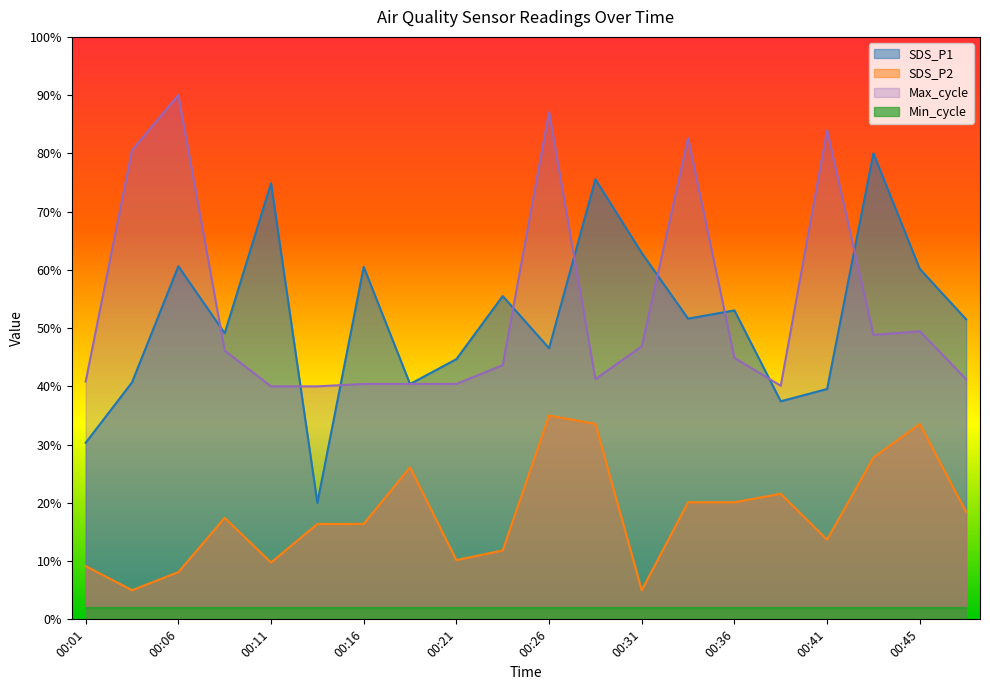

What is the value of the Max_cycle point at the 14th from the left?

82.6